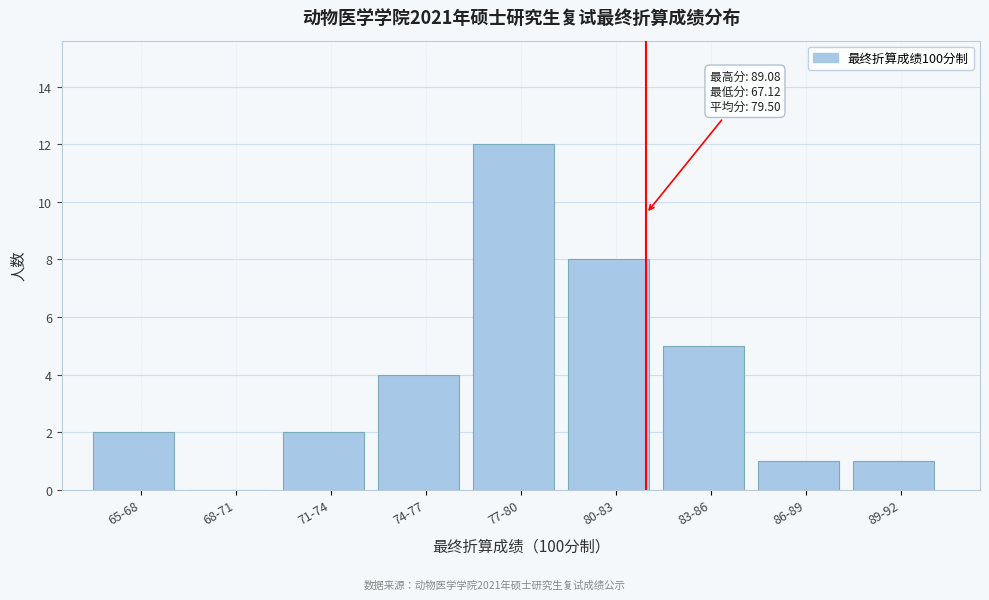

Reading right to left, list all the values displayed in this chart.

89-92=1	86-89=1	83-86=5	80-83=8	77-80=12	74-77=4	71-74=2	68-71=0	65-68=2